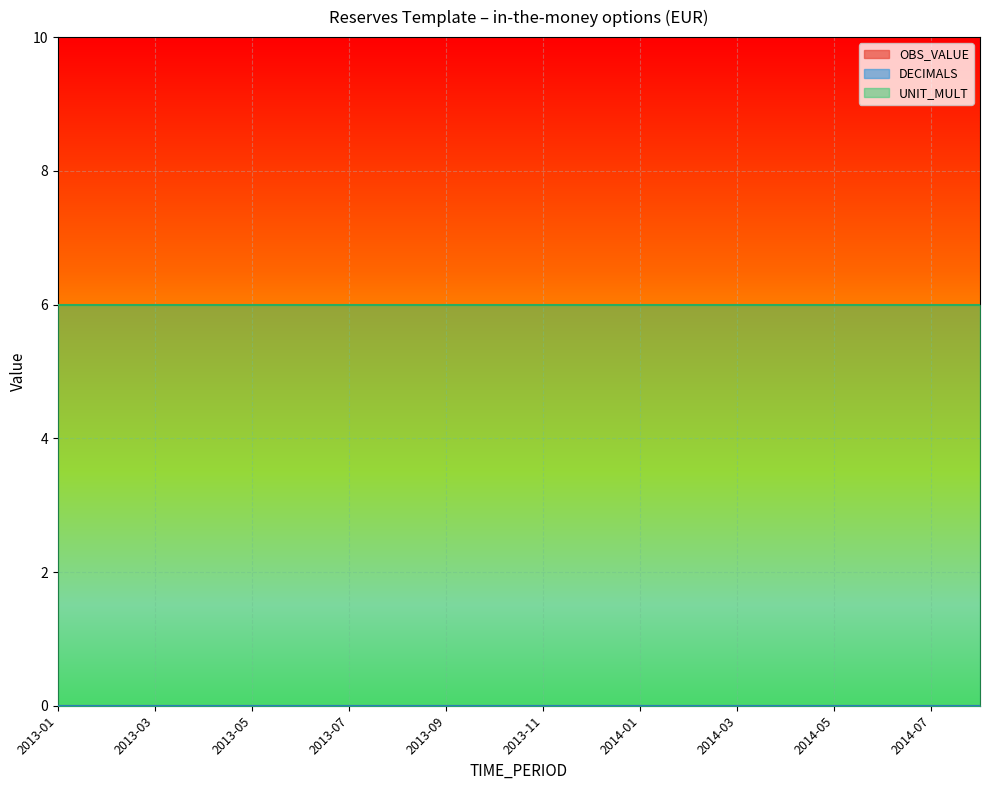

Which series has the largest range (max minus min)?

OBS_VALUE